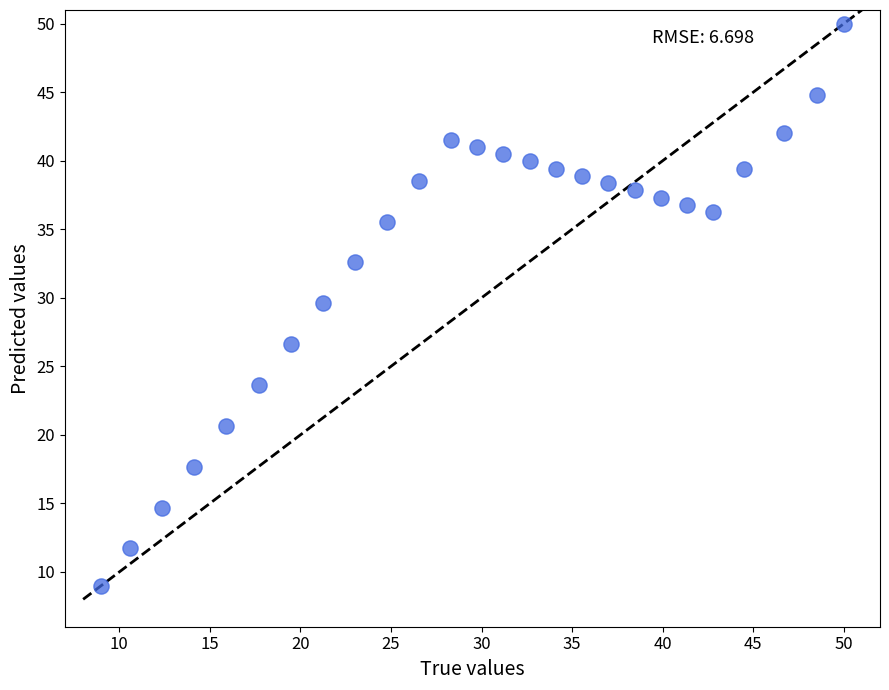

What Y value in the scatter plot is closest to 29?

29.6